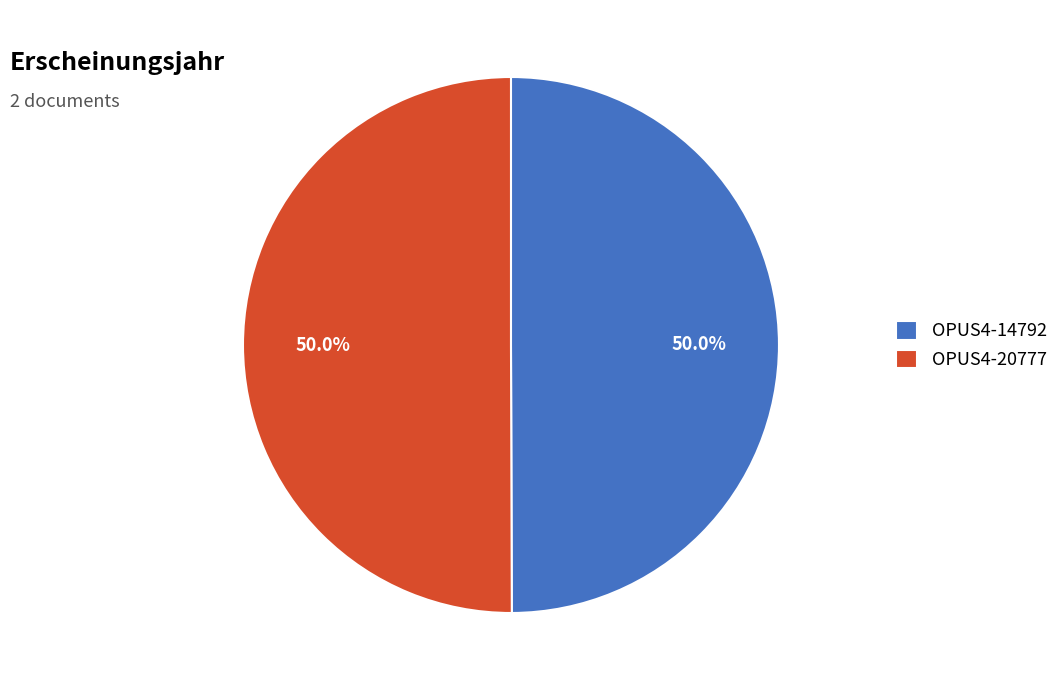

Combined, do OPUS4-14792 and OPUS4-20777 account for over 50%?

Yes